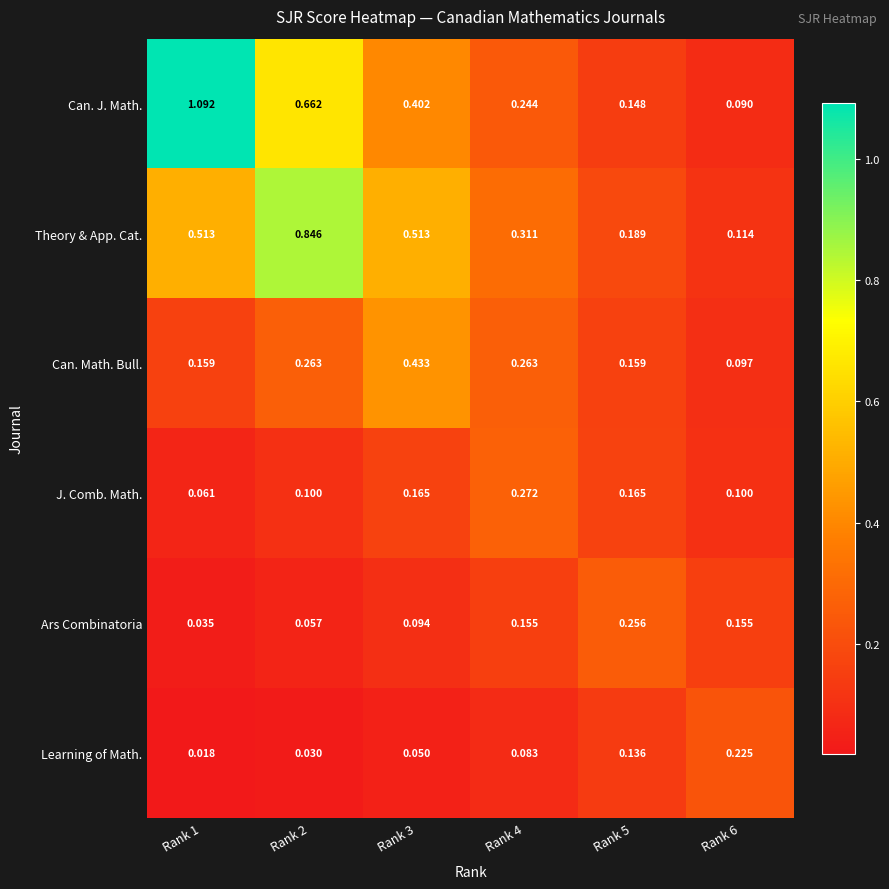

Is the value of Can. Math. Bull. at Rank 4 greater than the value of Can. J. Math. at Rank 2?

No